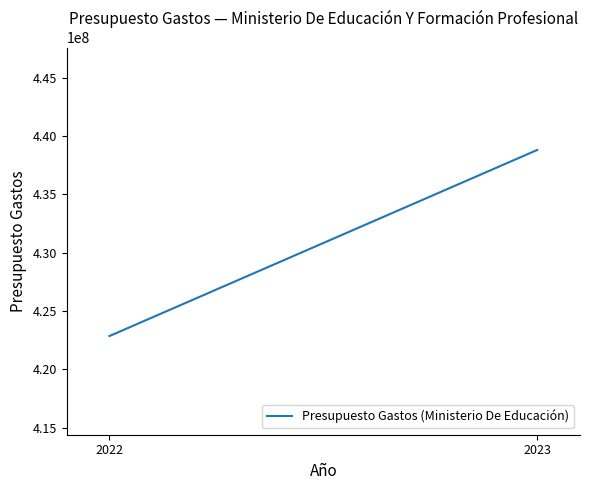

Reading left to right, list all the values displayed in this chart.

422849000	438800420